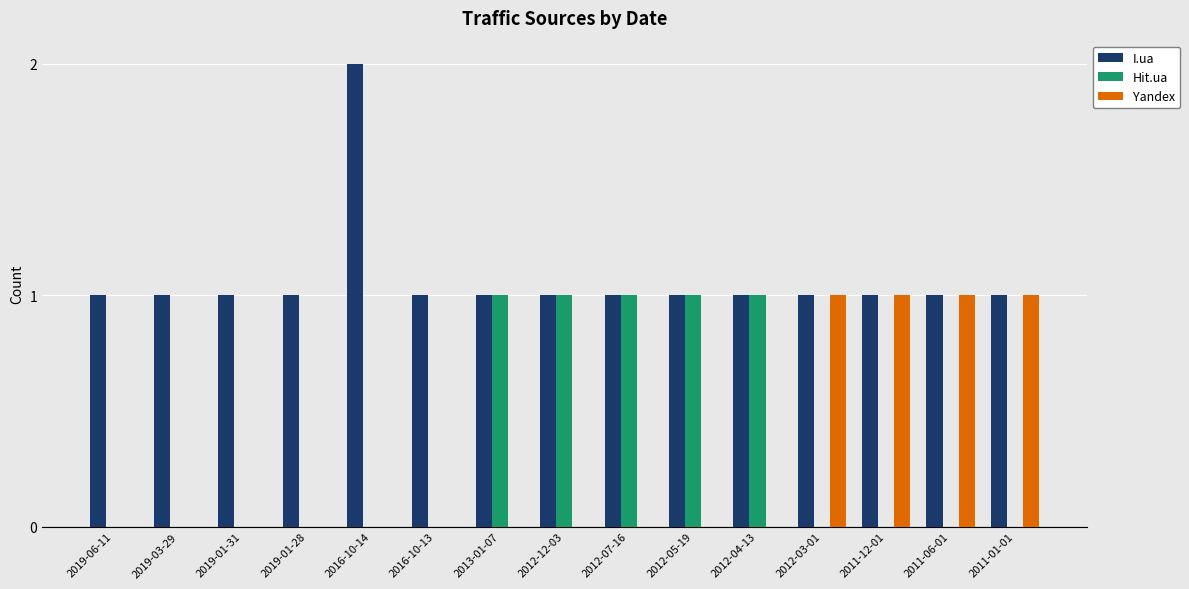

The value of Hit.ua at 2019-03-29 is 0. True or false?

True